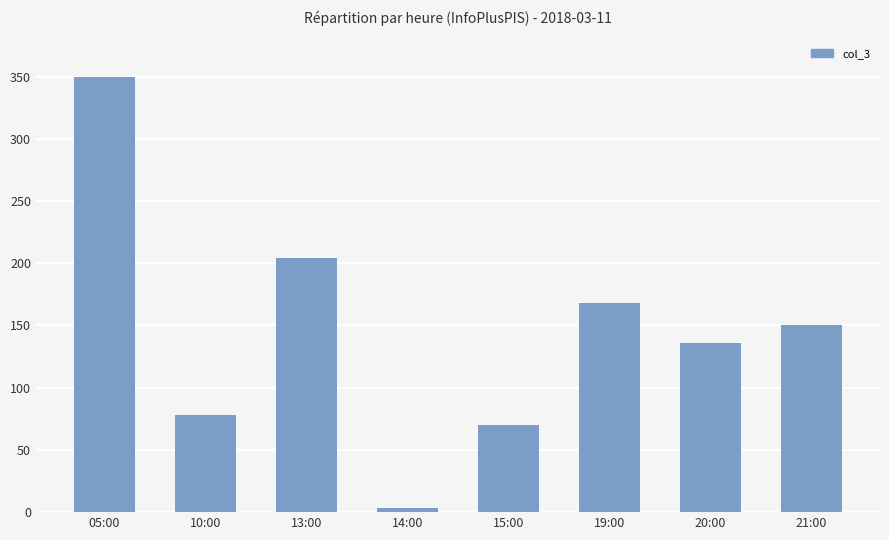

What is the difference between the maximum and minimum values?

347